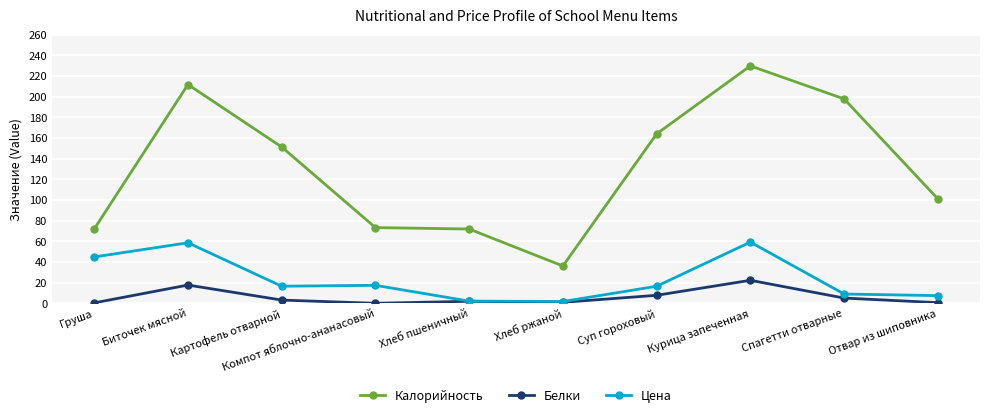

True or false: Цена and Калорийность intersect in this chart.

False